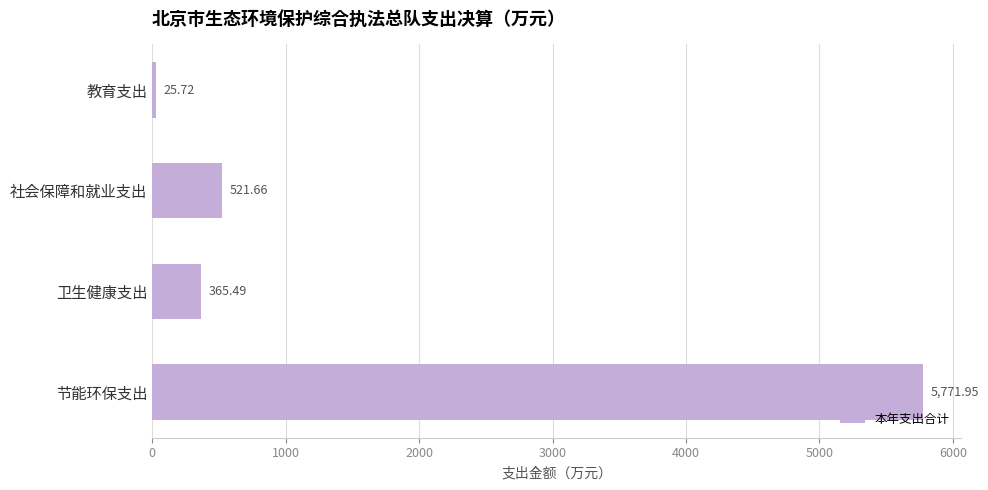

Which category has the lowest value across all series?

教育支出